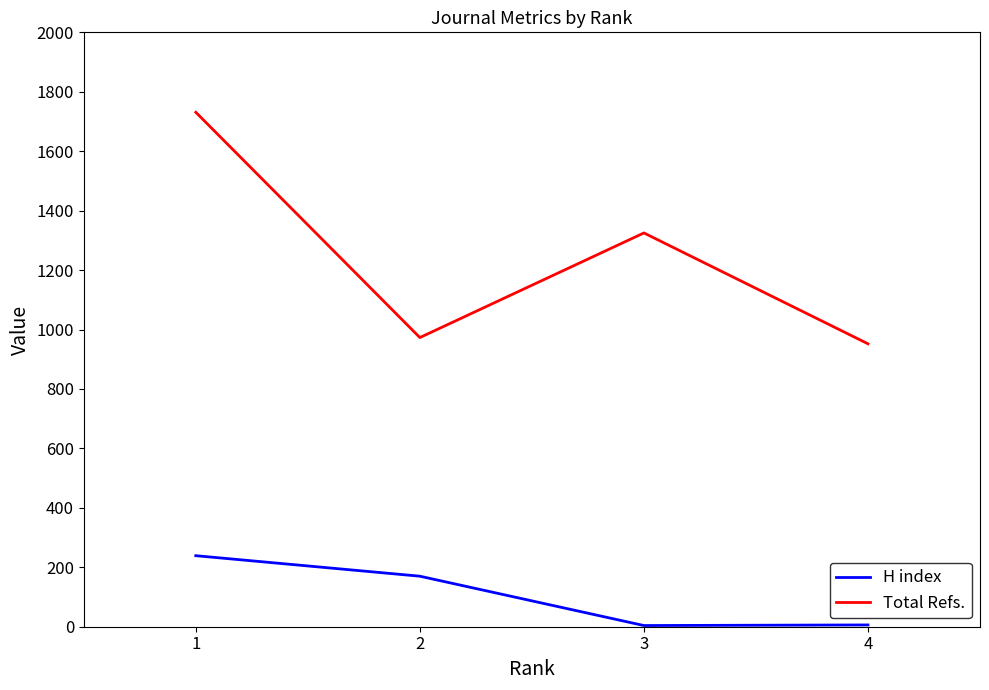

Where does the H index series first go above 170?

1